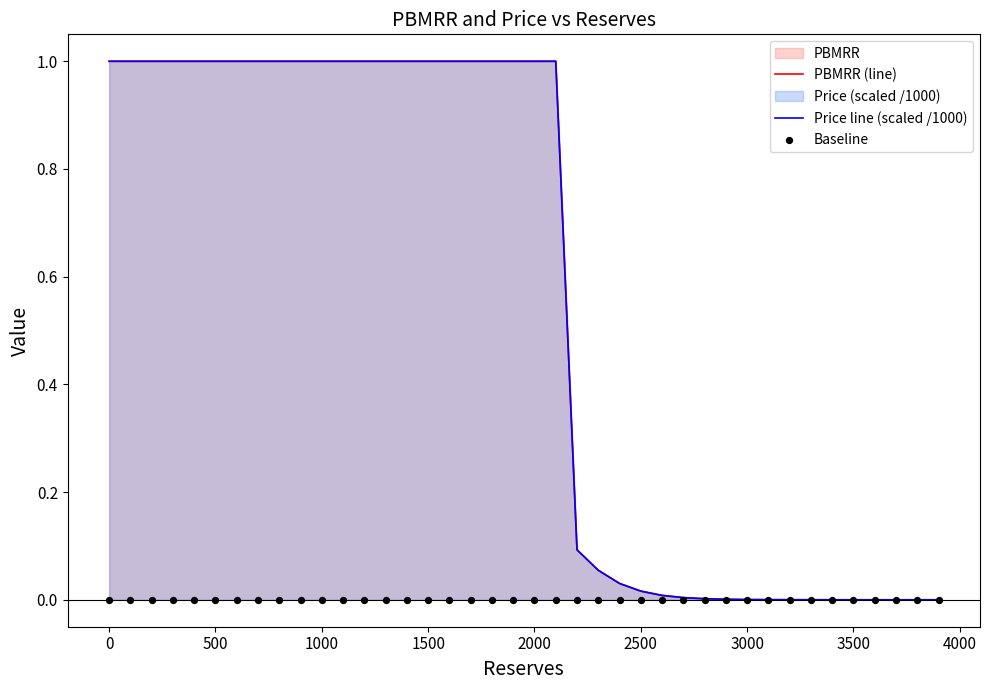

Which series contains the lowest Y value?

Baseline